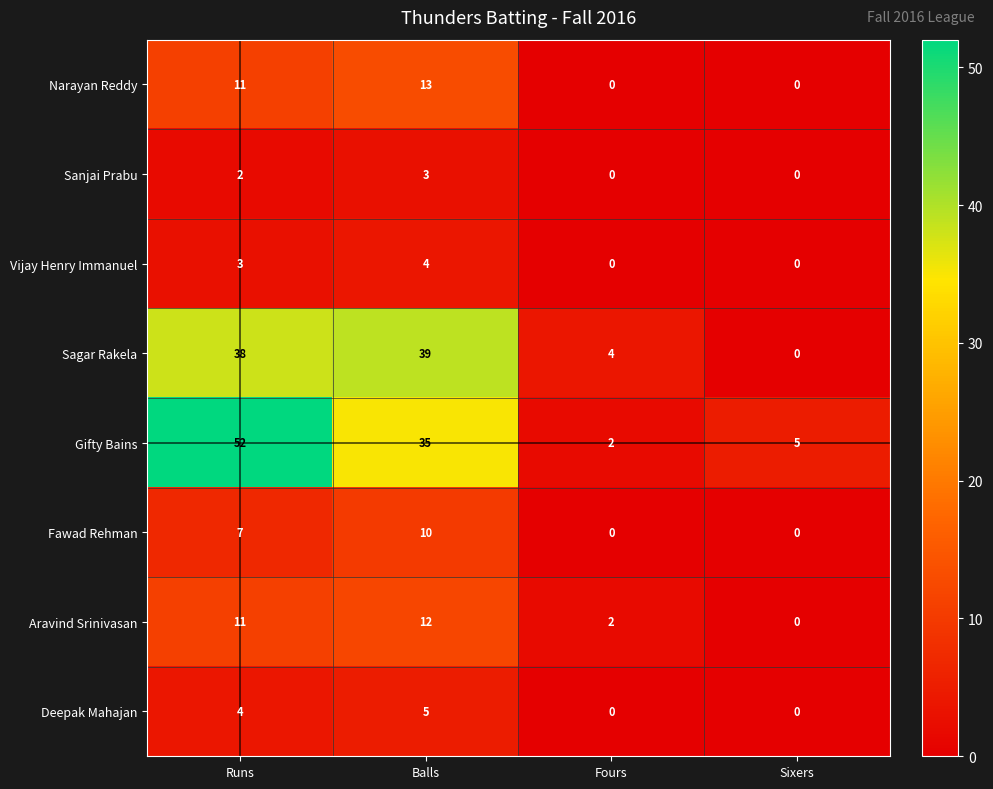

Rank the series by their maximum value, from lowest to highest.

Sanjai Prabu, Vijay Henry Immanuel, Deepak Mahajan, Fawad Rehman, Aravind Srinivasan, Narayan Reddy, Sagar Rakela, Gifty Bains